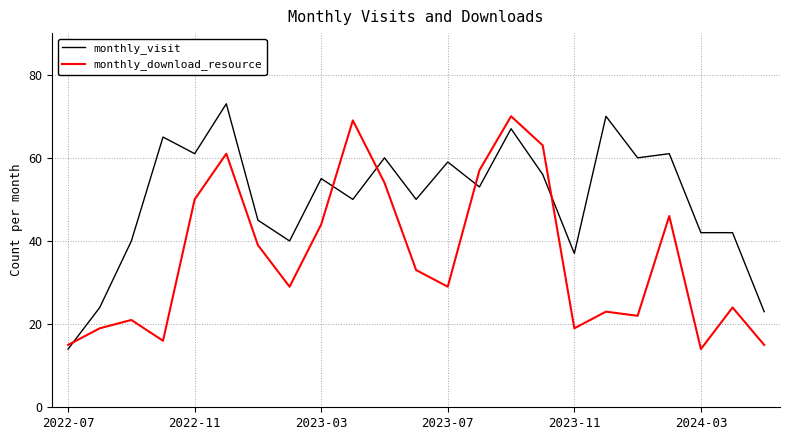

Reading left to right, extract all data points from this chart.

monthly_visit: 14	24	40	65	61	73	45	40	55	50	60	50	59	53	67	56	37	70	60	61	42	42	23
monthly_download_resource: 15	19	21	16	50	61	39	29	44	69	54	33	29	57	70	63	19	23	22	46	14	24	15